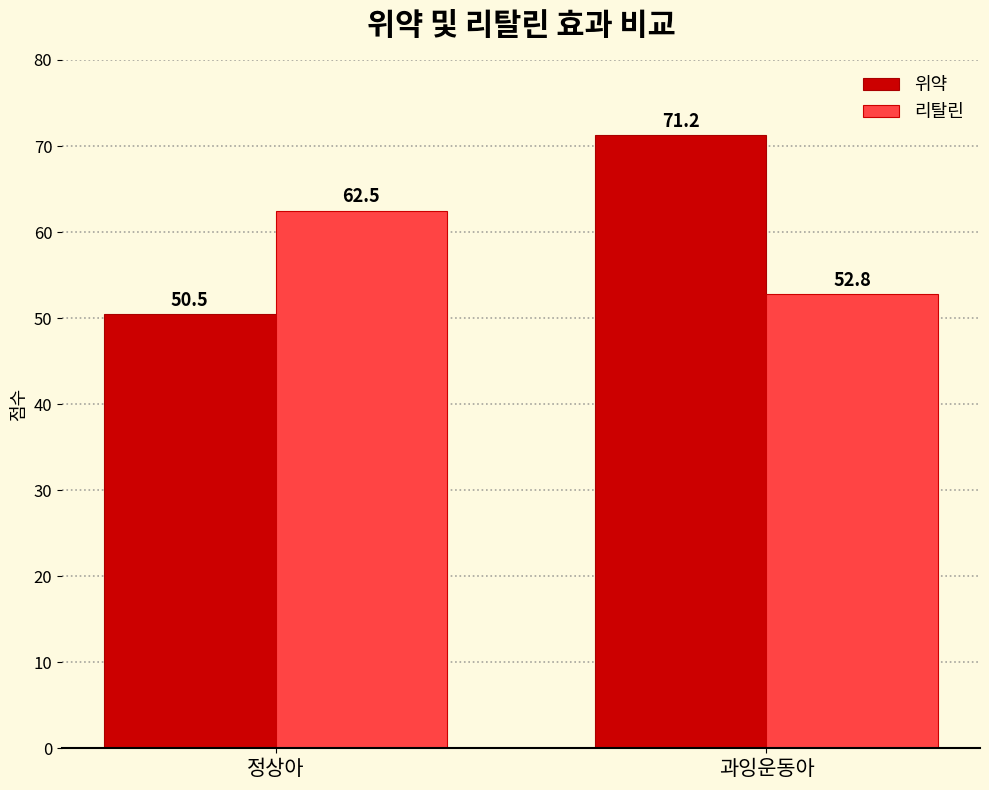

What is the value of the 리탈린 bar at the 1st from the left?

62.5